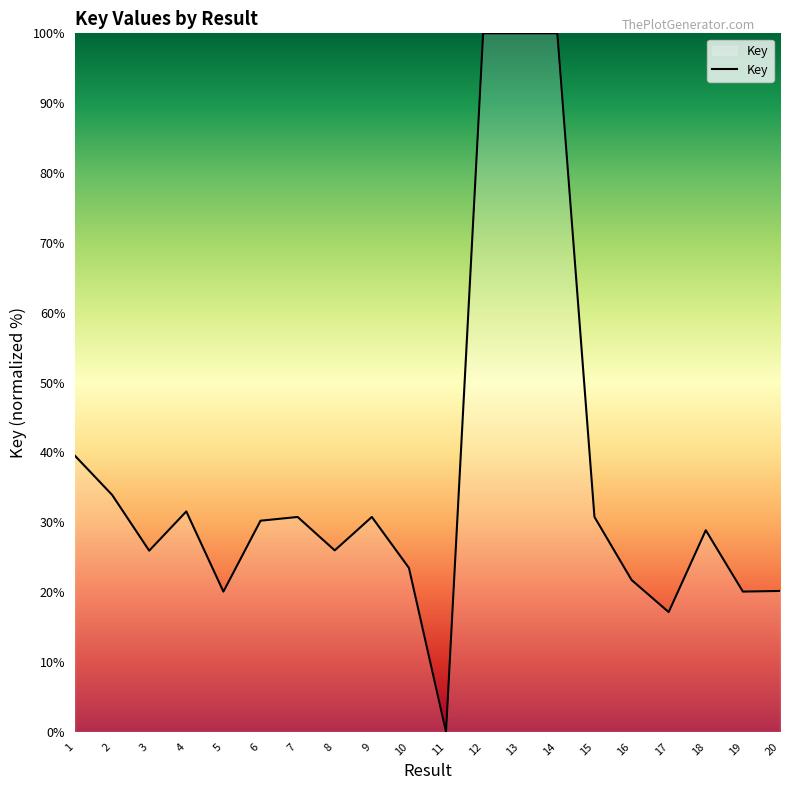

The chart shows a value of 25.9 at 3. True or false?

True